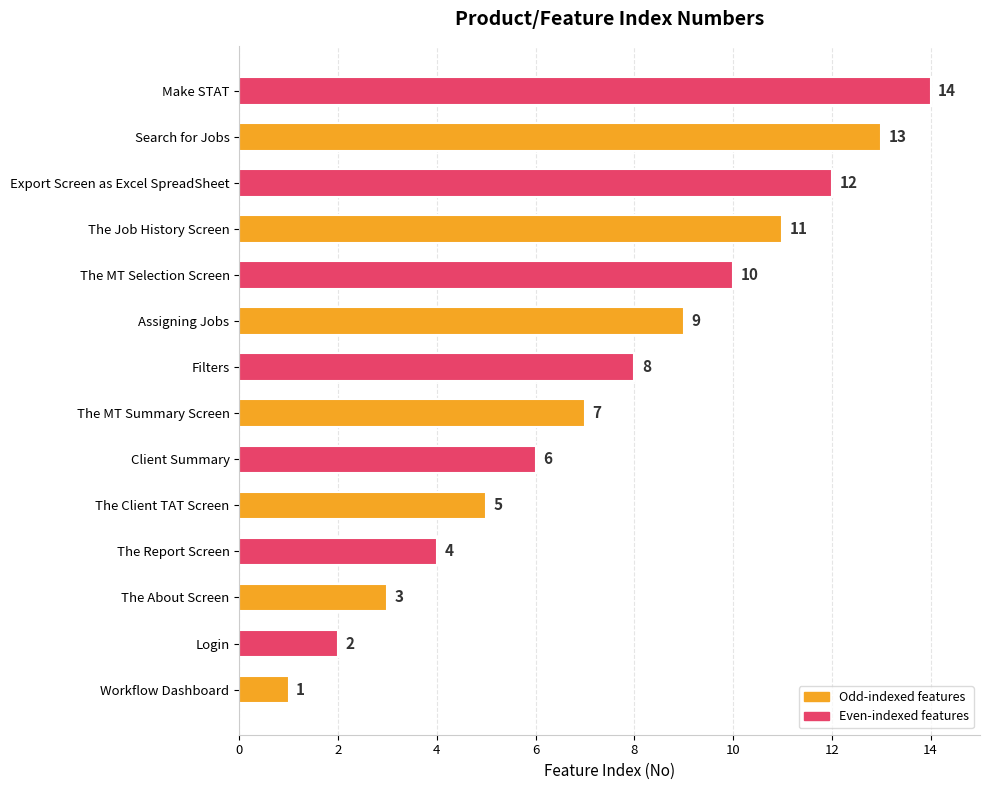

Rank the categories by value from highest to lowest.

Make STAT, Search for Jobs, Export Screen as Excel SpreadSheet, The Job History Screen, The MT Selection Screen, Assigning Jobs, Filters, The MT Summary Screen, Client Summary, The Client TAT Screen, The Report Screen, The About Screen, Login, Workflow Dashboard